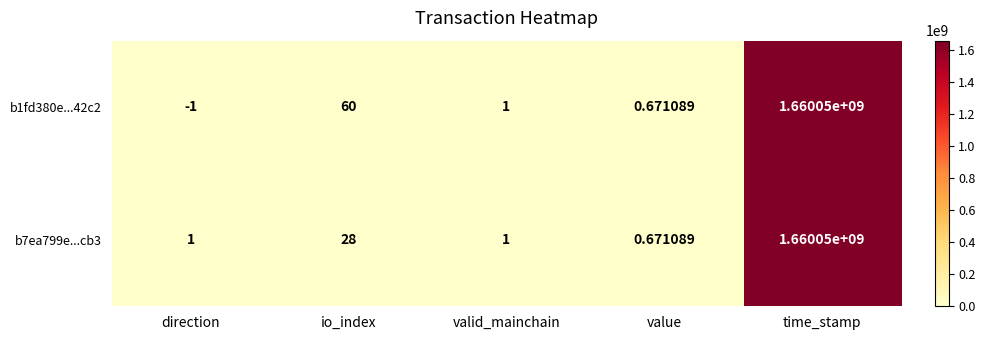

At which label is b1fd380e...42c2 closest to 830024999?

io_index